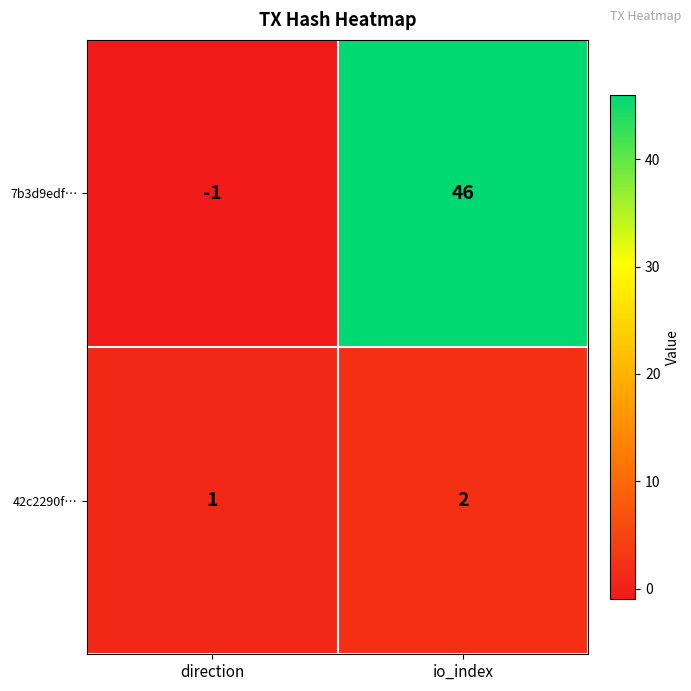

Is it true that 7b3d9edf… equals 21 at io_index?

False